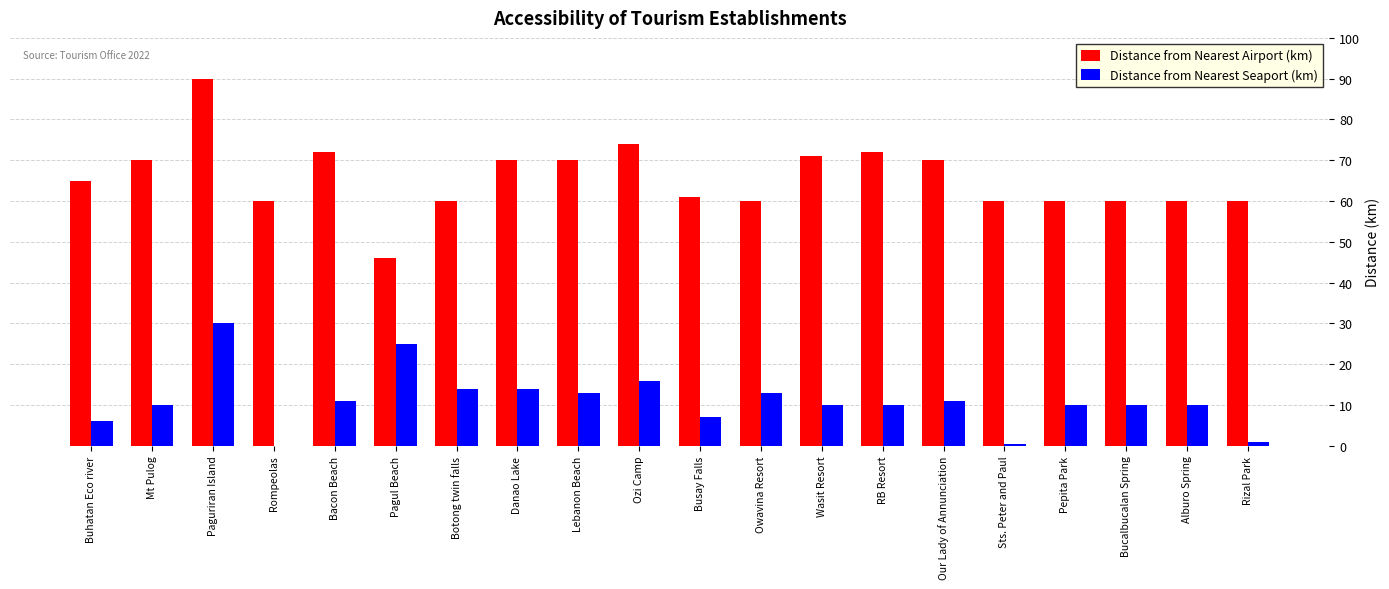

What is the maximum value shown in the chart?

90.0